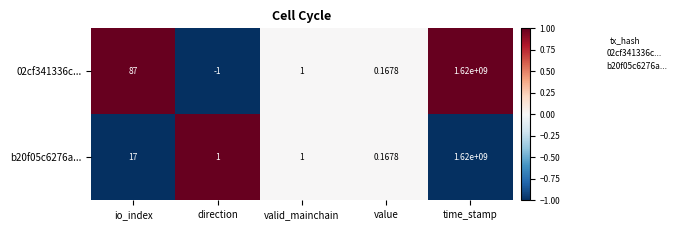

At which category is the sum across all series the highest?

time_stamp